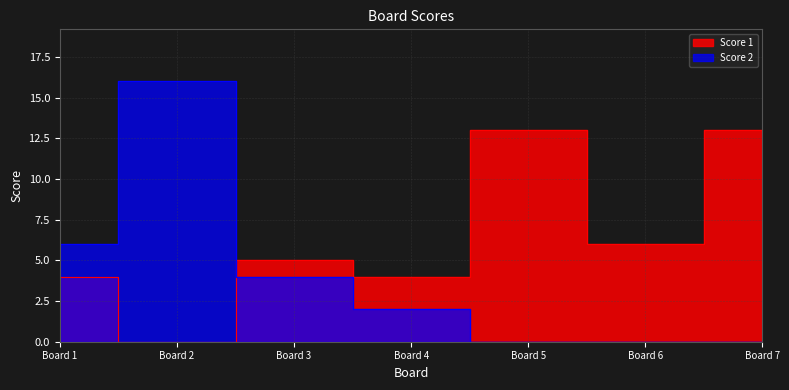

How many lines are shown in the chart?

2